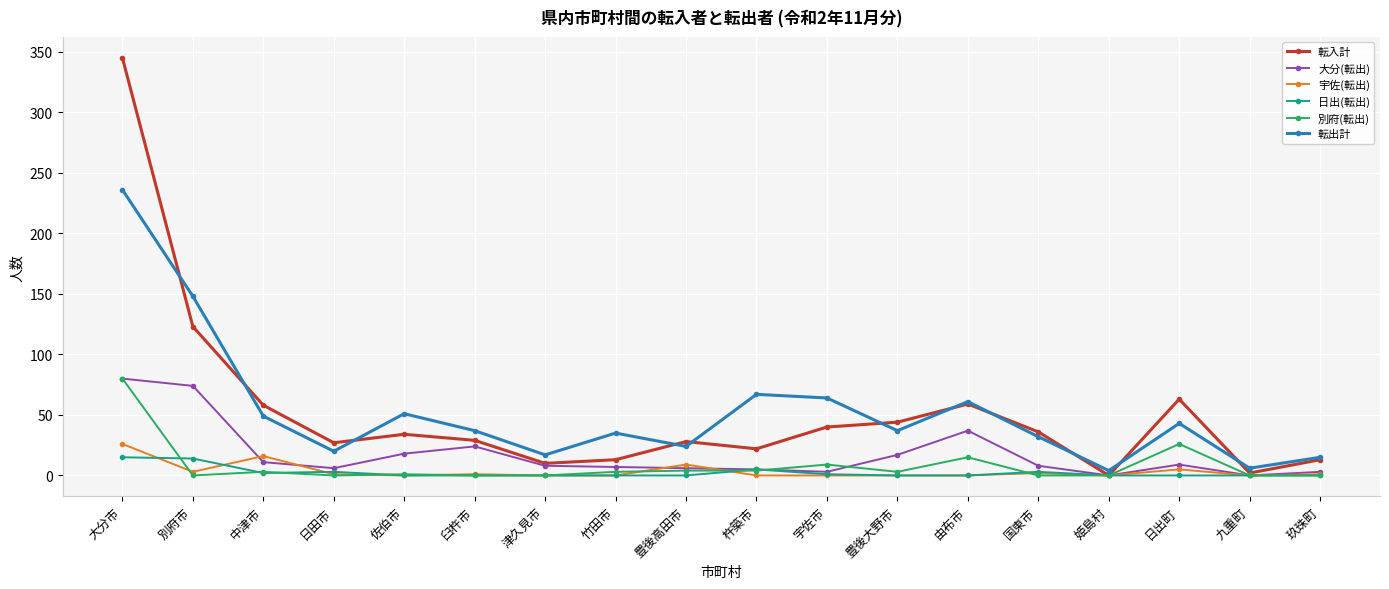

Where is the first local maximum for 宇佐(転出)?

中津市